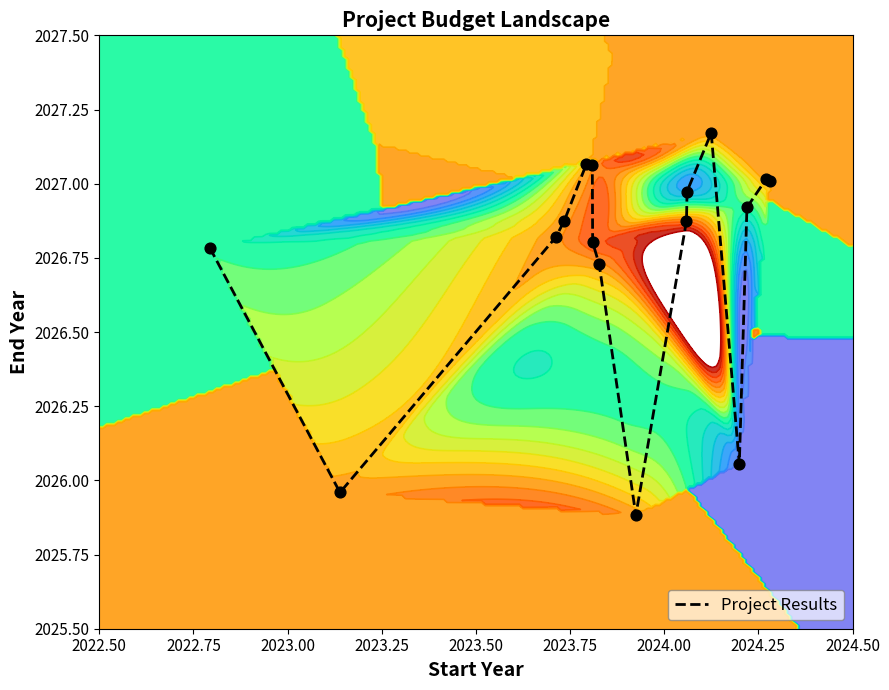

The value at 2023.75 is 2793.0. True or false?

False